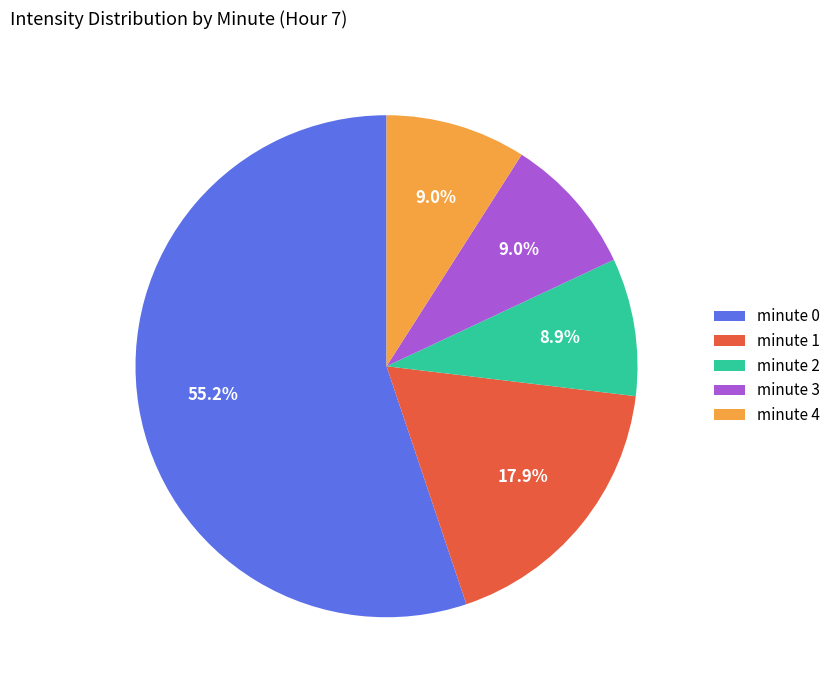

To the nearest percent, what is the difference between the largest and smallest slice percentages?

46%